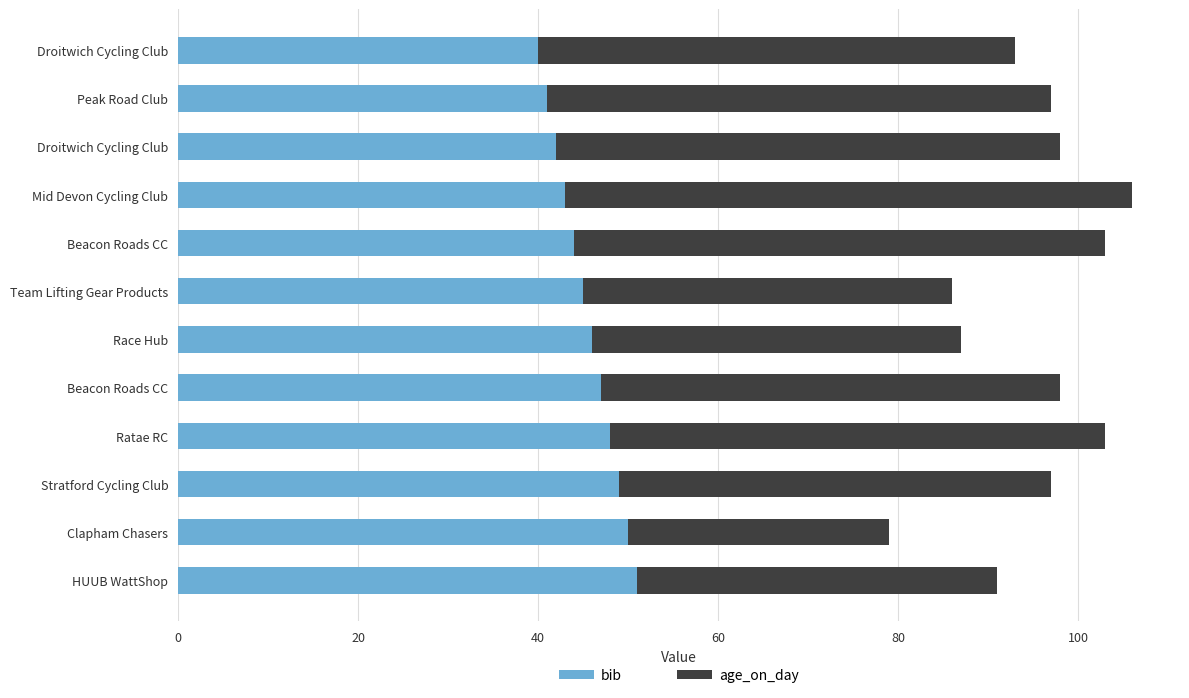

What are all the series names shown in the legend?

bib, age_on_day